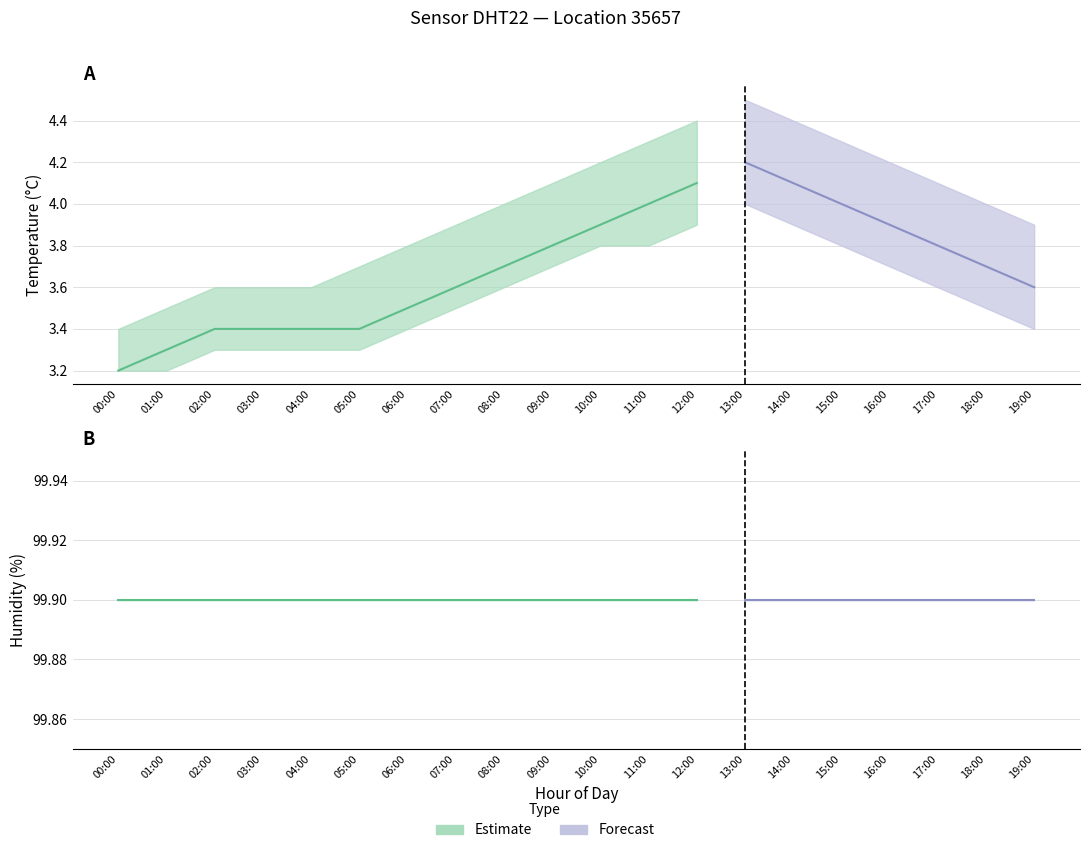

The humidity_upper series shows 133.6 at 16:00. True or false?

False